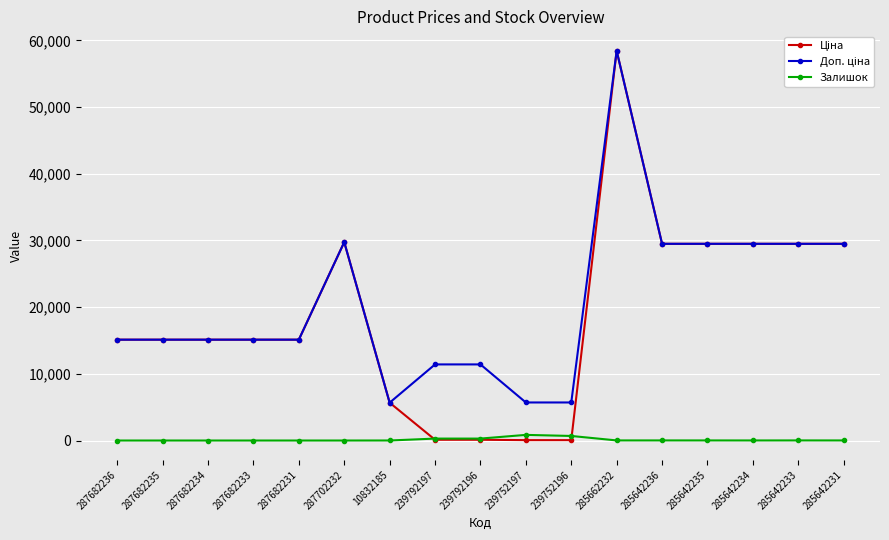

Is this an area chart (filled region under the line)?

No